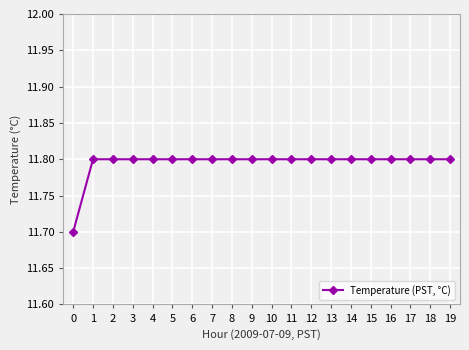

Approximately how many times larger is the value at 11 compared to 1?

1.0